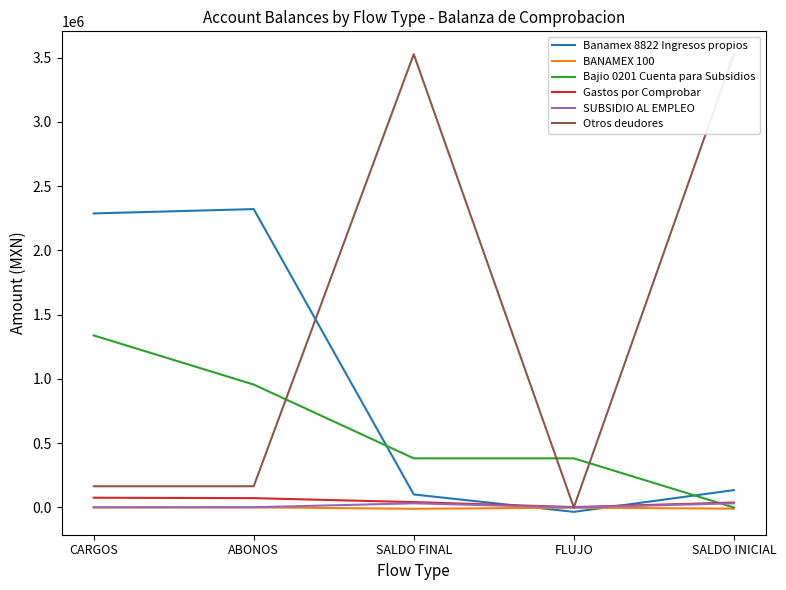

What are all the series names shown in the legend?

Banamex 8822 Ingresos propios, BANAMEX 100, Bajio 0201 Cuenta para Subsidios, Gastos por Comprobar, SUBSIDIO AL EMPLEO, Otros deudores